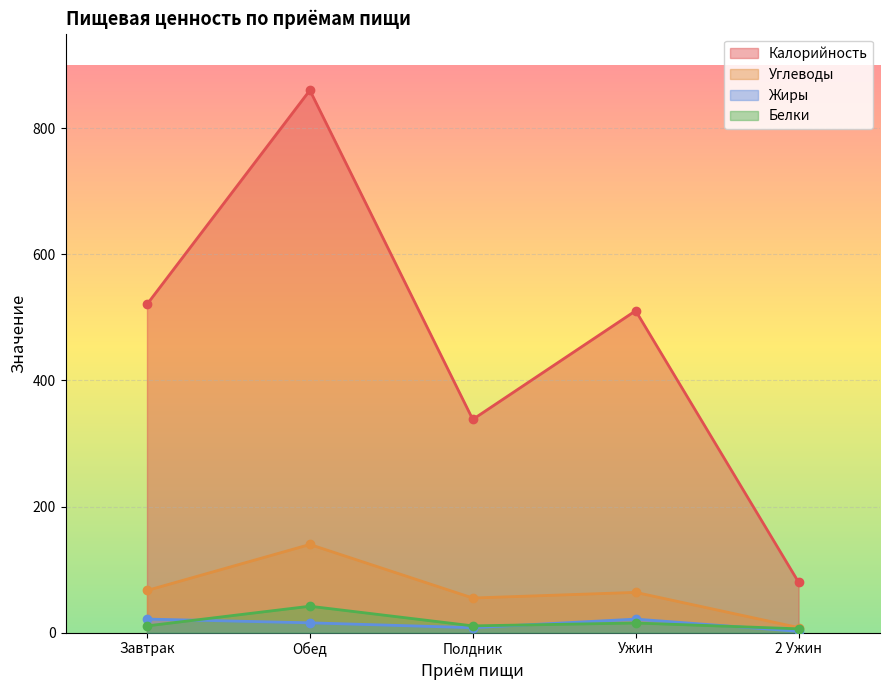

What are all the series names shown in the legend?

Калорийность, Углеводы, Жиры, Белки